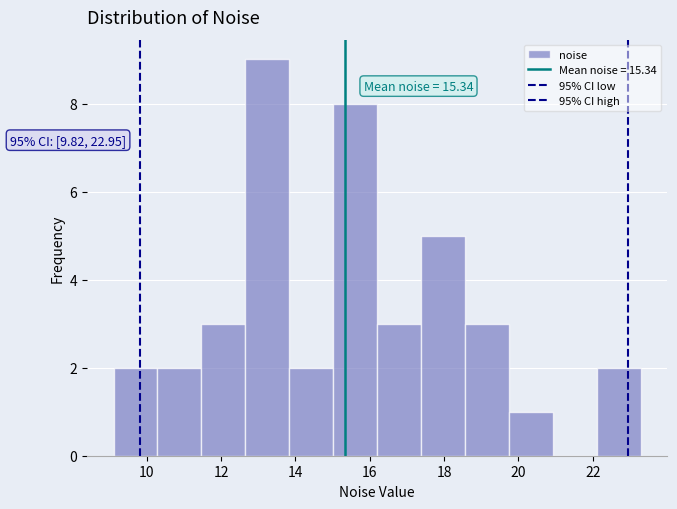

Which range on the x-axis has the tallest bar?

12.6 to 13.8